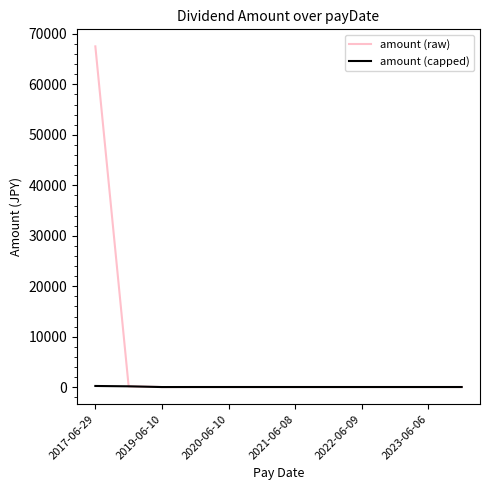

What are all the series names shown in the legend?

amount (raw), amount (capped)